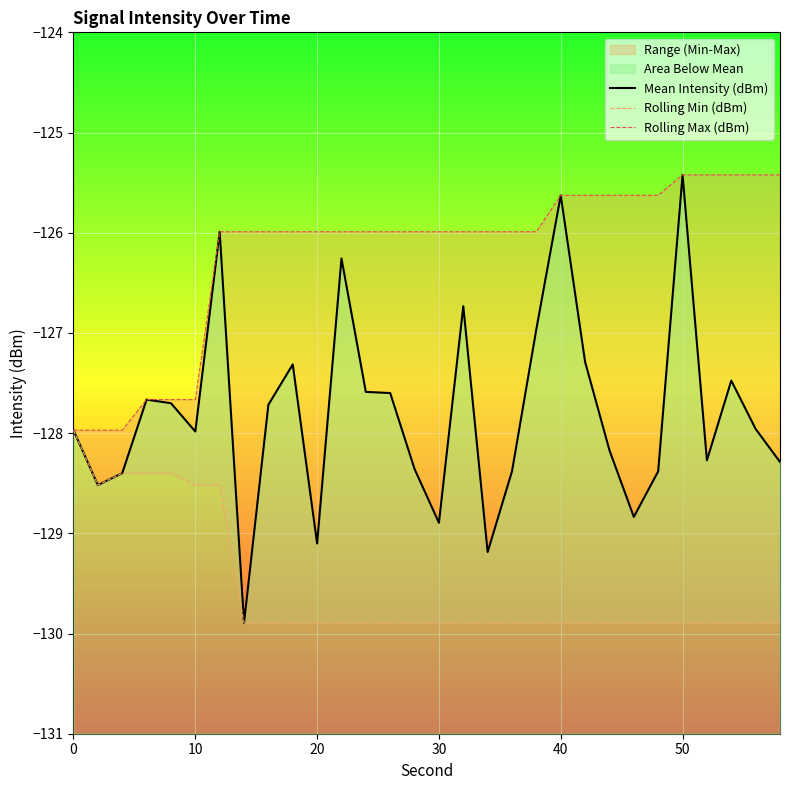

What is the difference between the maximum and minimum values in the Rolling Min (dBm) series?

1.9